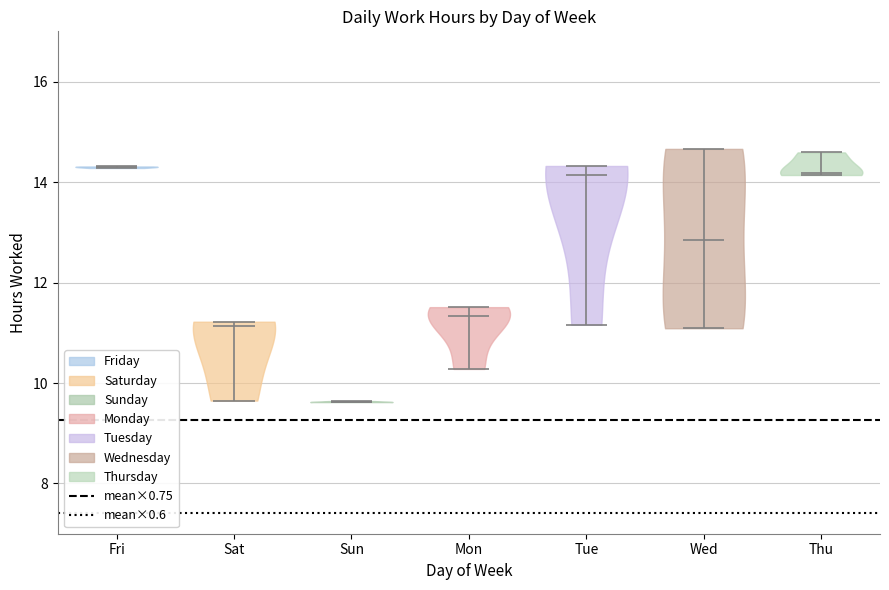

Reading left to right, read every violin against the y-axis: where its median line is, and the lowest and highest points it reaches. The values are not printed on the chart, so give them approximately, as read against the axis.

Fri: median line 14.4, lowest point 14.2, highest point 14.4
Sat: median line 11.2, lowest point 9.6, highest point 11.2
Sun: median line 9.6, lowest point 9.6, highest point 9.6
Mon: median line 11.4, lowest point 10.2, highest point 11.6
Tue: median line 14.2, lowest point 11.2, highest point 14.4
Wed: median line 12.8, lowest point 11.0, highest point 14.6
Thu: median line 14.2, lowest point 14.2, highest point 14.6